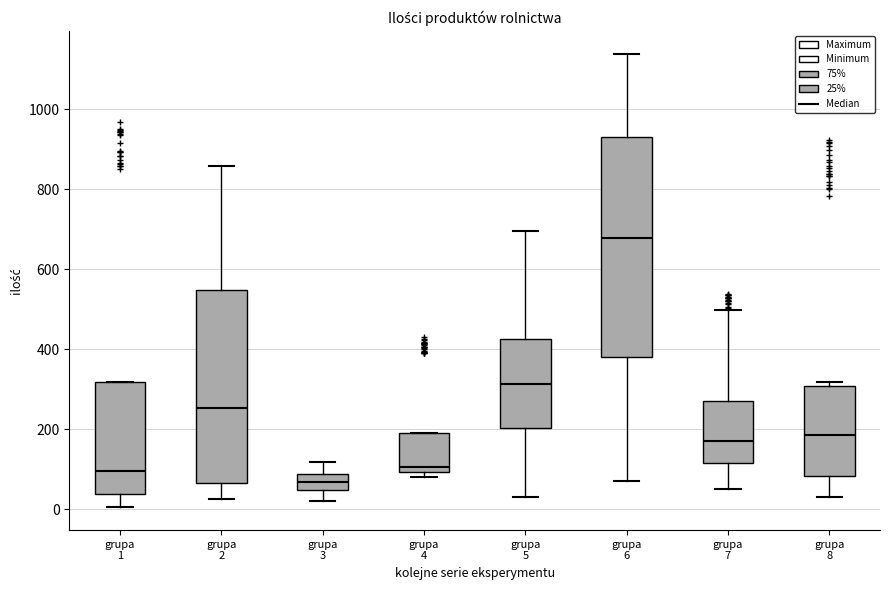

Reading left to right, transcribe this box plot: for each box, give where its median line is, the range the box spans, and where its two whiskers end, as read against the y-axis. The values are not printed on the chart, so give them approximately, as read against the axis.

grupa 1: median 100, box 40 to 320, whiskers 0 to 320
grupa 2: median 260, box 60 to 540, whiskers 20 to 860
grupa 3: median 60, box 40 to 80, whiskers 20 to 120
grupa 4: median 100 (just above the box's lower edge), box 100 to 200, whiskers 80 to 200
grupa 5: median 320, box 200 to 420, whiskers 40 to 700
grupa 6: median 680, box 380 to 920, whiskers 80 to 1140
grupa 7: median 160, box 120 to 280, whiskers 60 to 500
grupa 8: median 180, box 80 to 300, whiskers 40 to 320